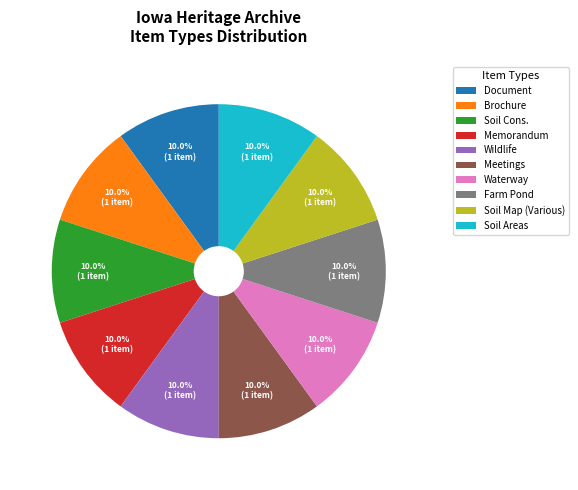

How many segments does this pie chart have?

10